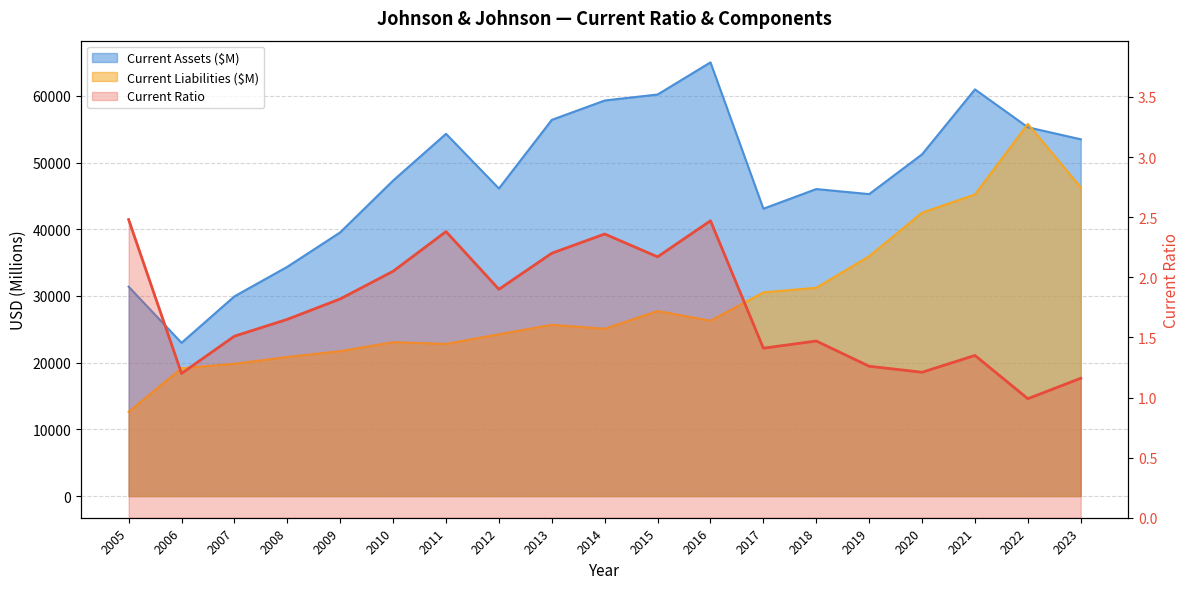

Does the chart display data point markers on the line(s)?

No